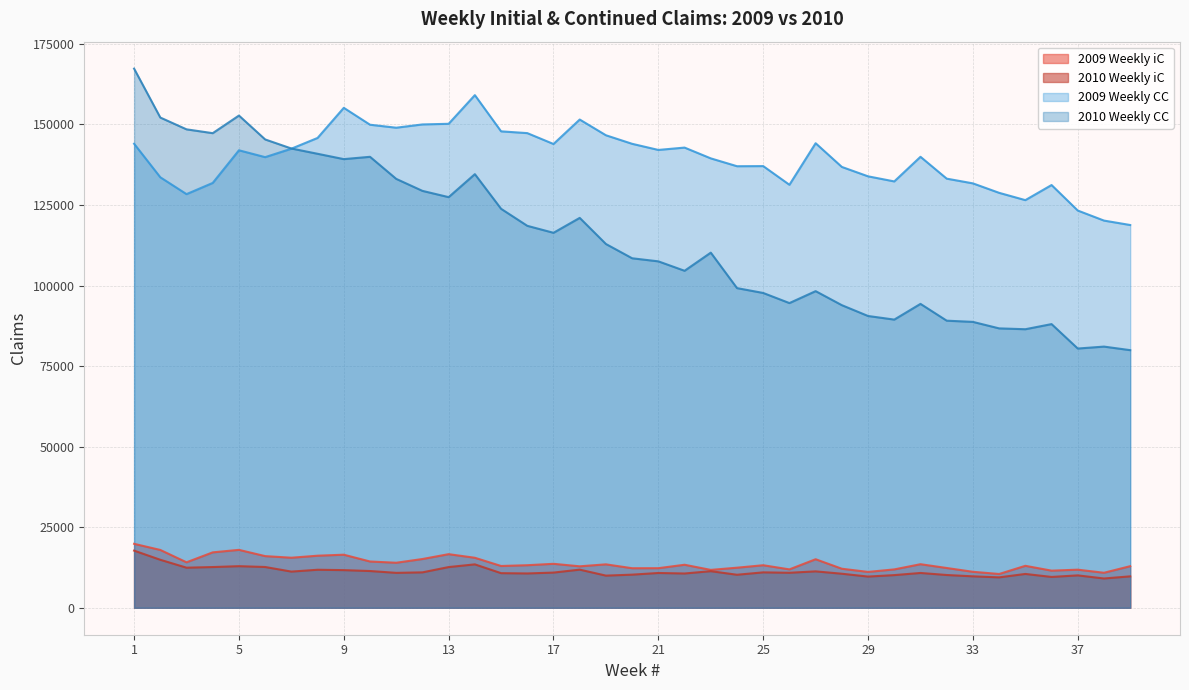

The value of 2009 Weekly CC at 38 is 120162. True or false?

True